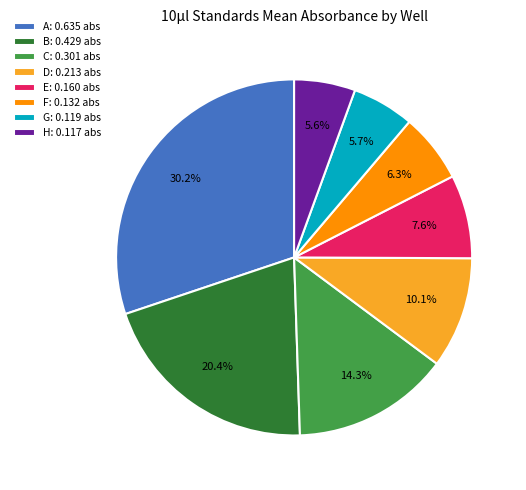

Is it true that E is 1% of the pie?

False